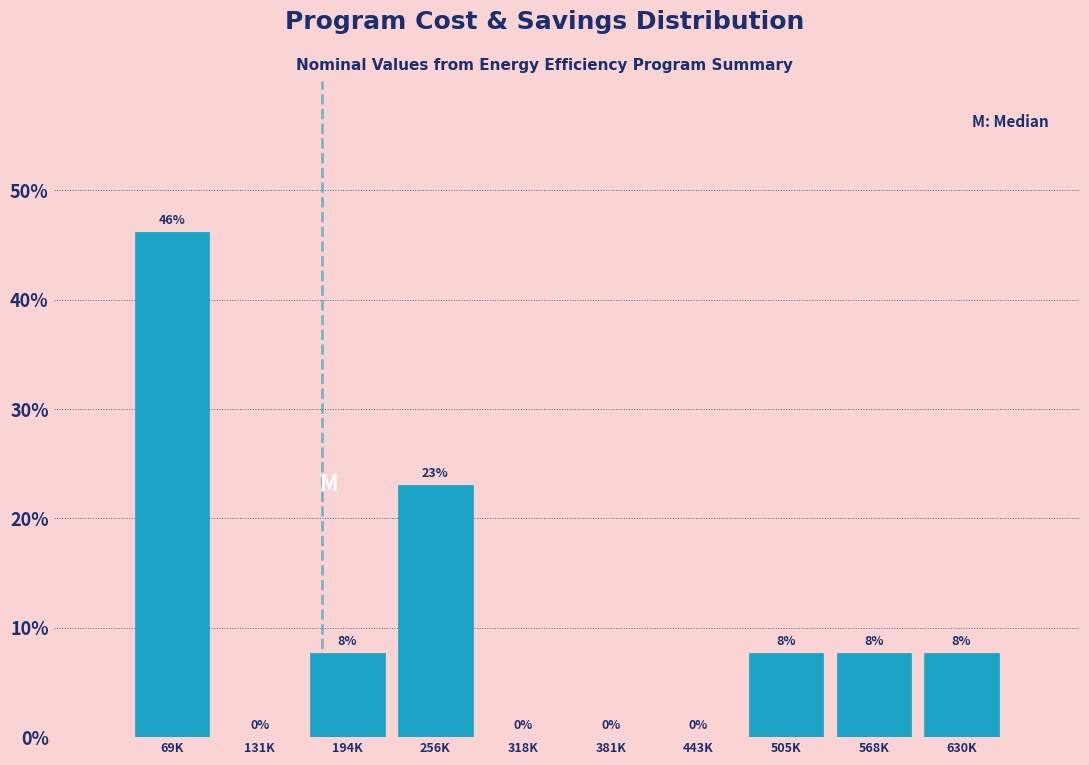

True or false: the data shows 12.2 at 630K.

False